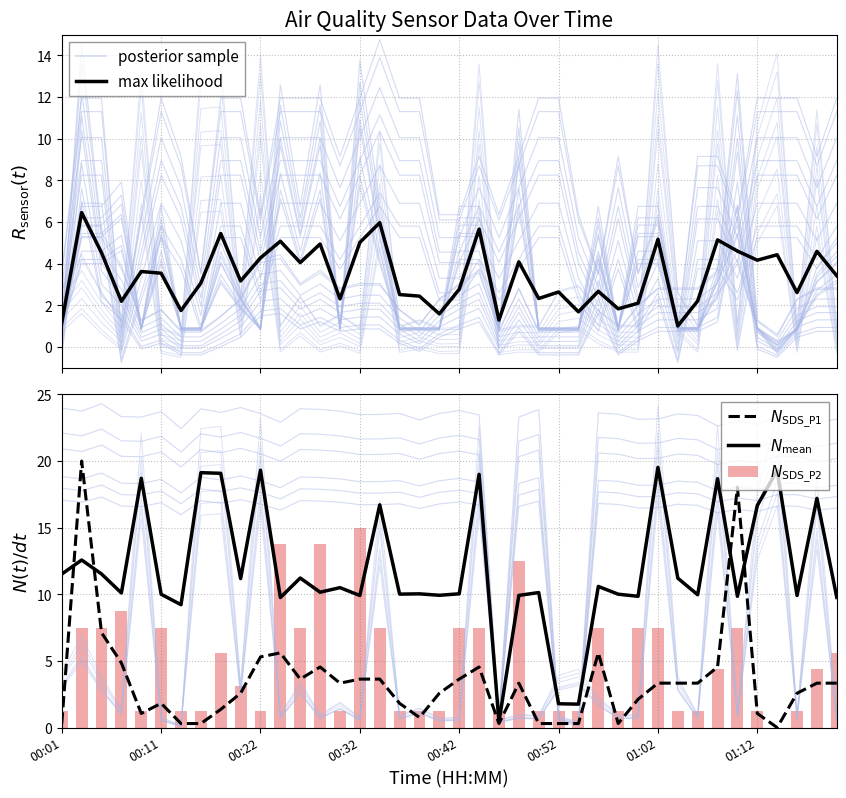

What is the difference between the maximum and minimum values in the $N_{\mathrm{mean}}$ series?

19.1